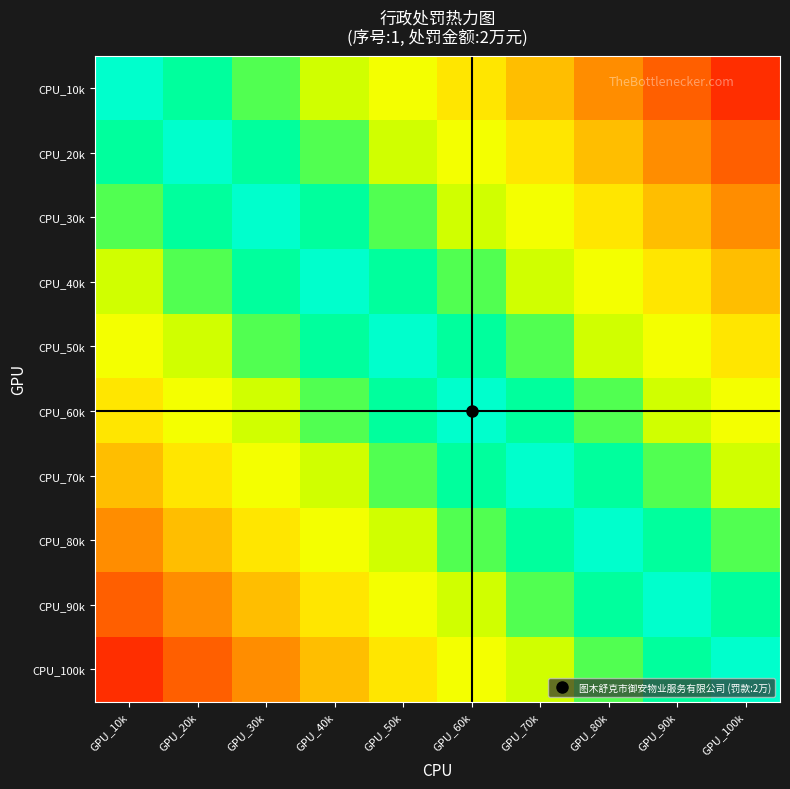

What is the spread (max minus min) of values at GPU_30k?

0.7